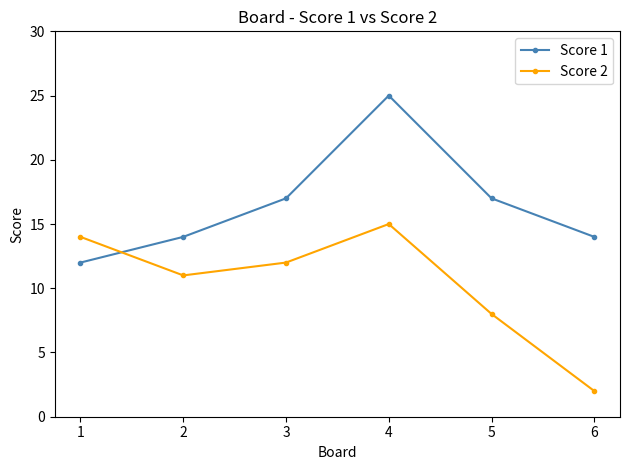

What value does the Score 2 series have at 4, to the nearest 5?

15